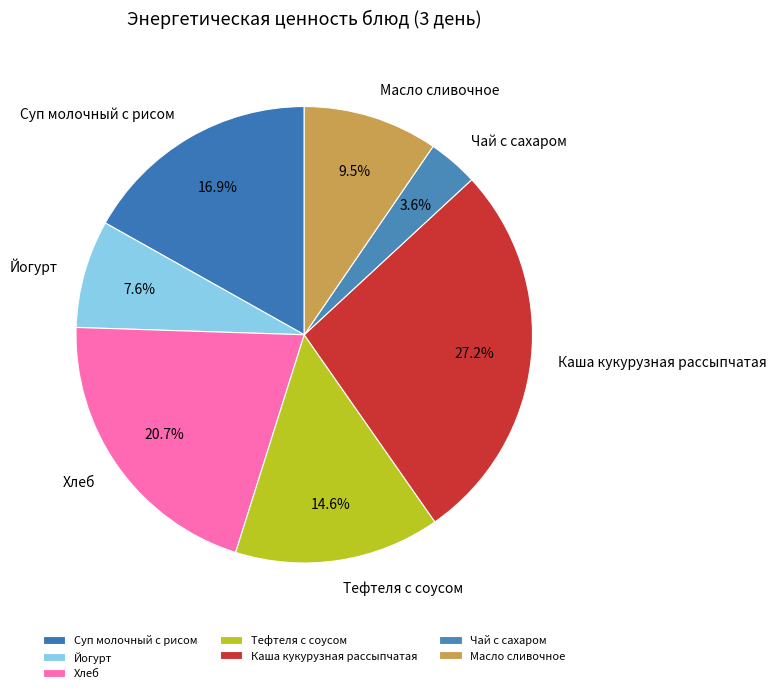

To the nearest percent, what is the difference between the largest and smallest slice percentages?

24%